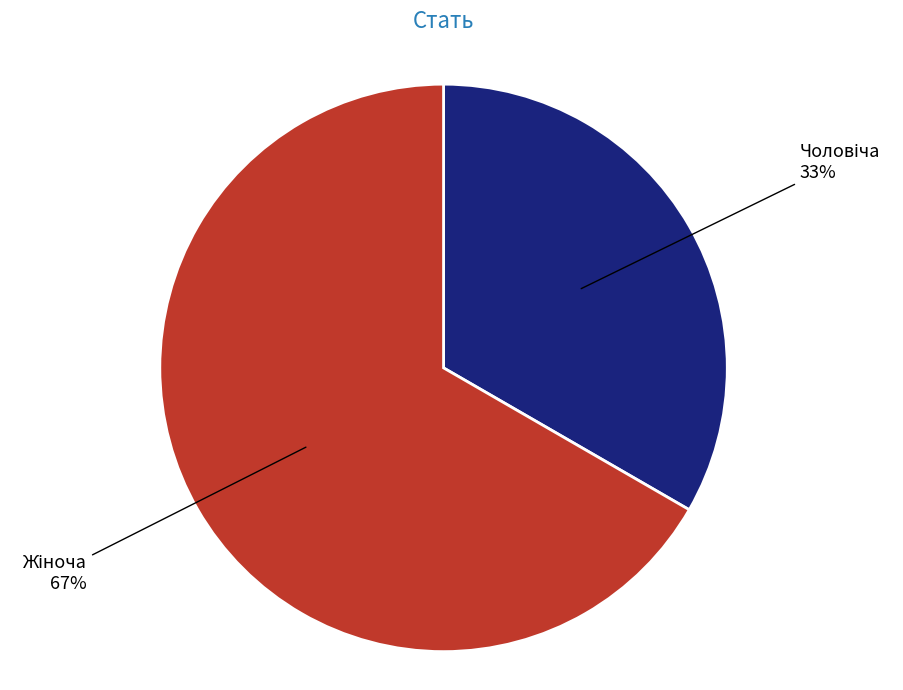

Does any single category account for the majority?

Yes